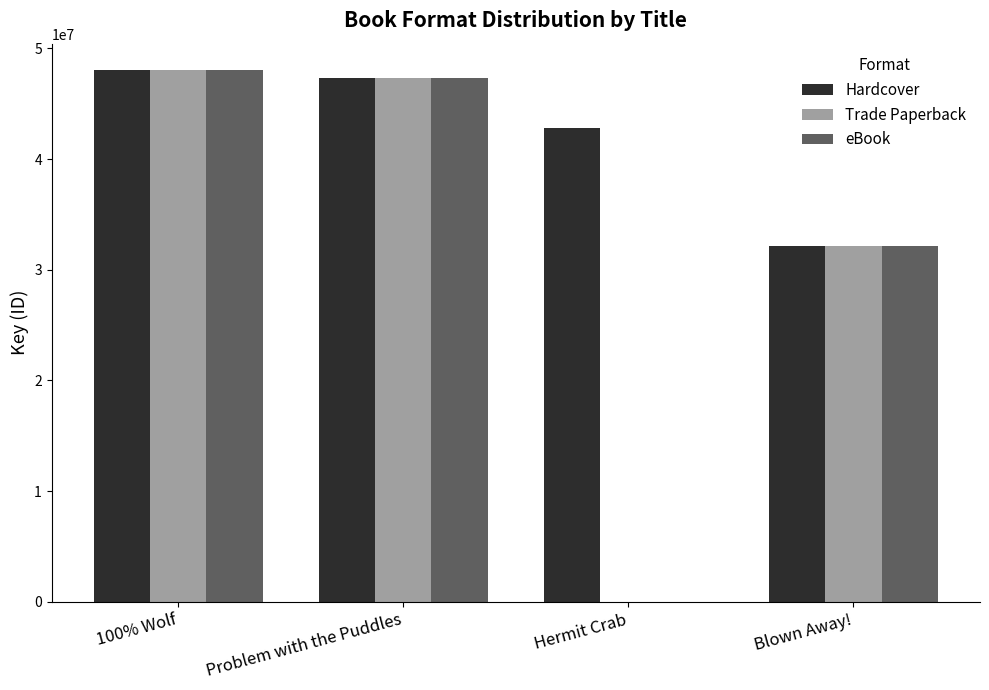

Which series has the largest total across all categories?

Hardcover